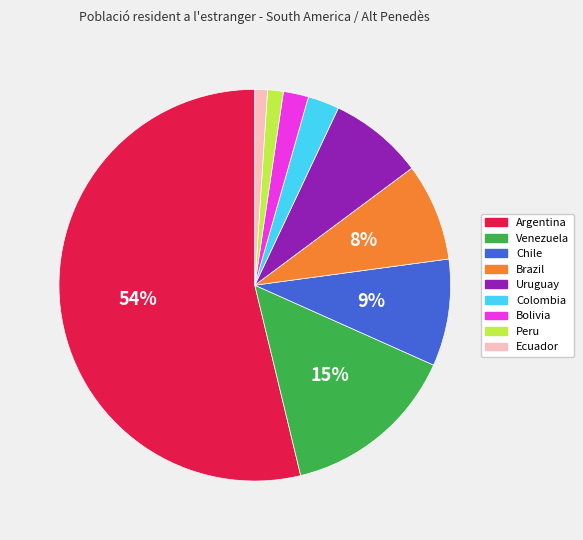

To the nearest percent, what is the combined percentage of Uruguay and Peru?

9%